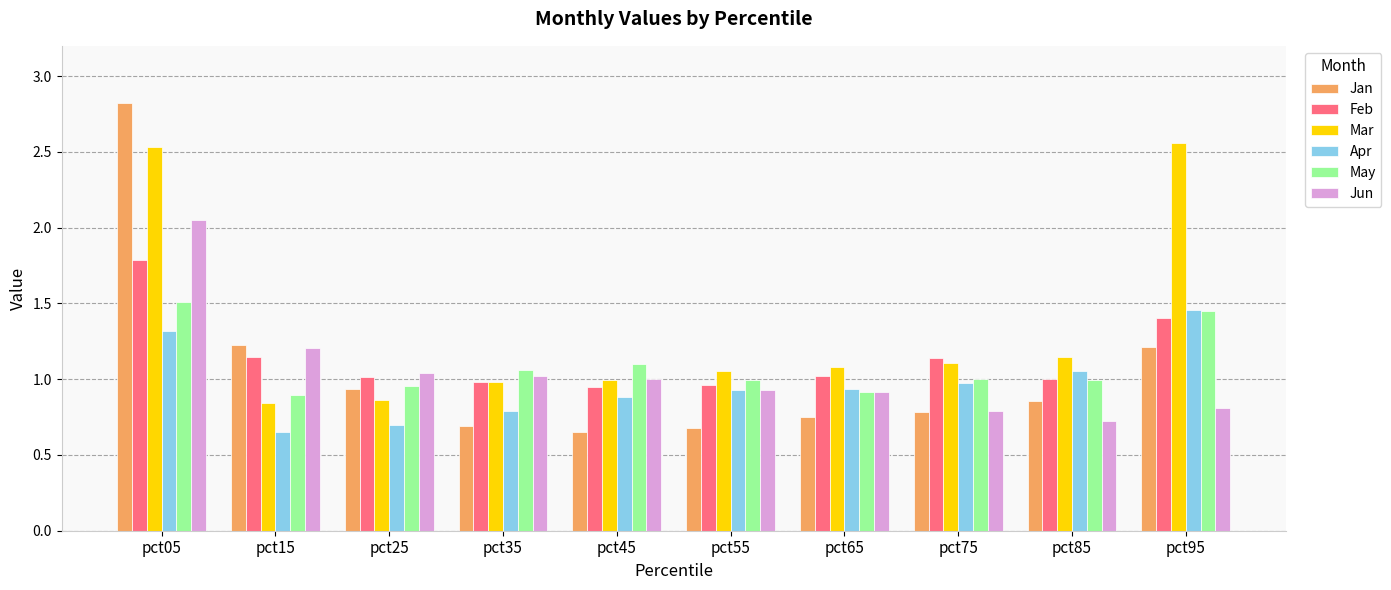

Which series has the largest range (max minus min)?

Jan